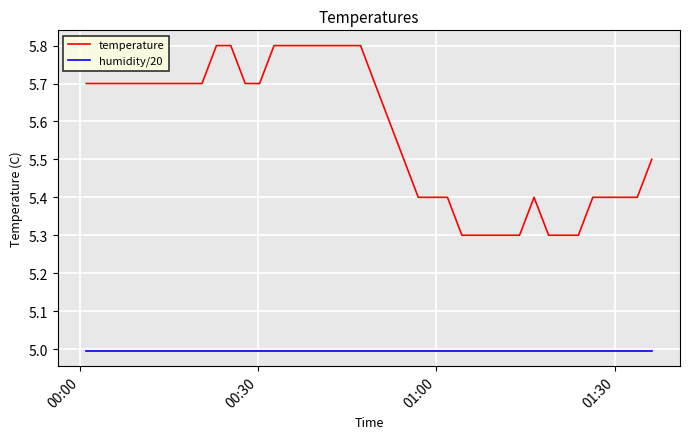

Rank the series by their maximum value, from lowest to highest.

humidity/20, temperature